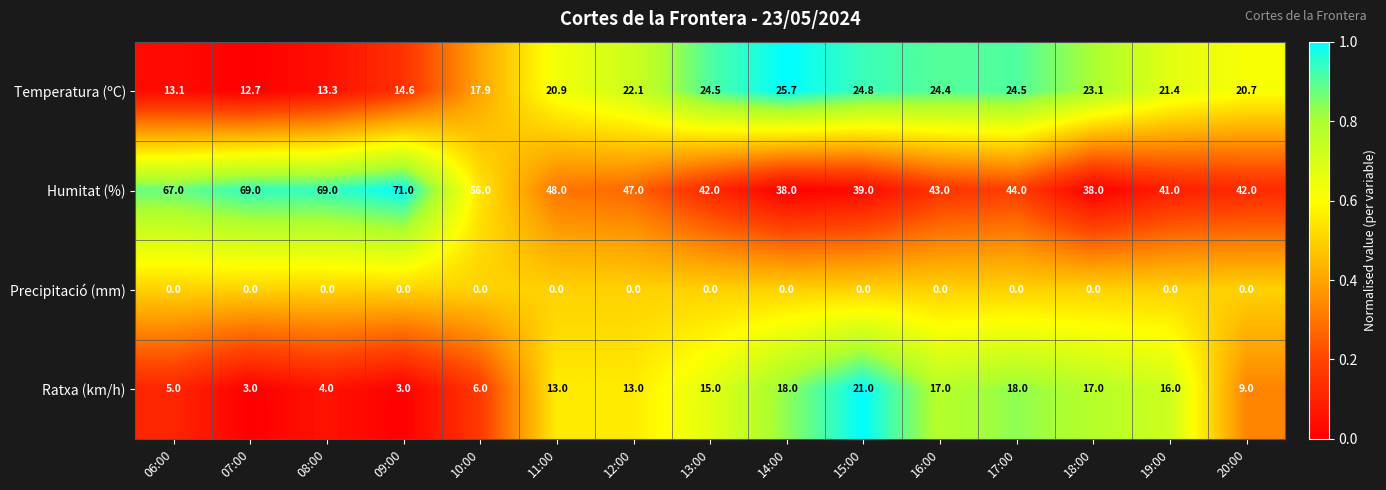

Which series has the widest spread of values?

Humitat (%)